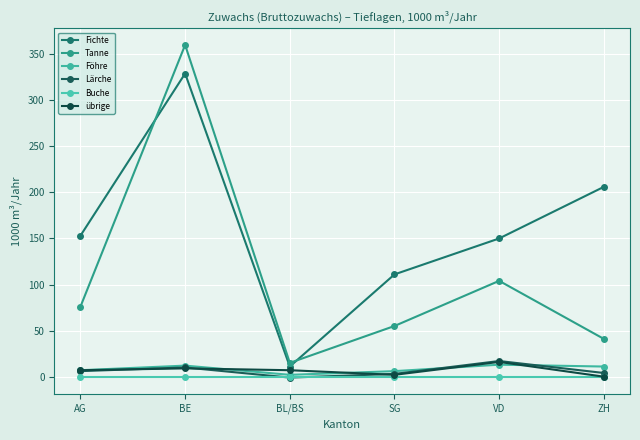

What is the total value across all series at AG?

249